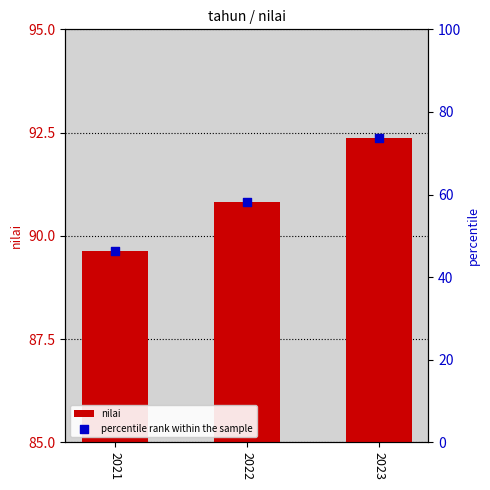

Which series contains the highest Y value?

nilai